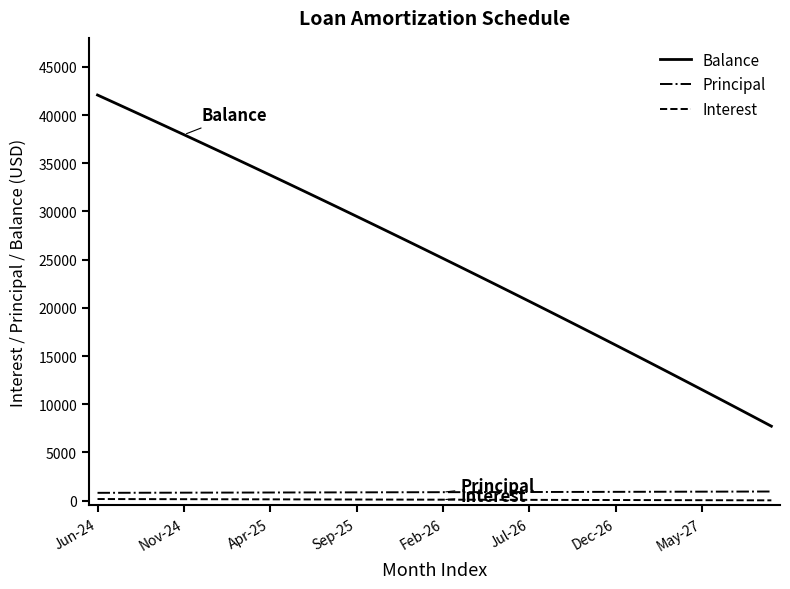

What is the lowest value of the Balance series?

7725.0